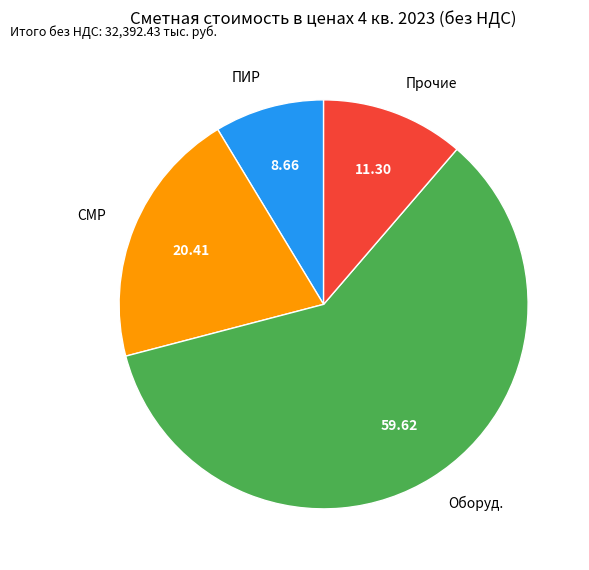

Rank the categories by value from highest to lowest.

Оборуд., СМР, Прочие, ПИР